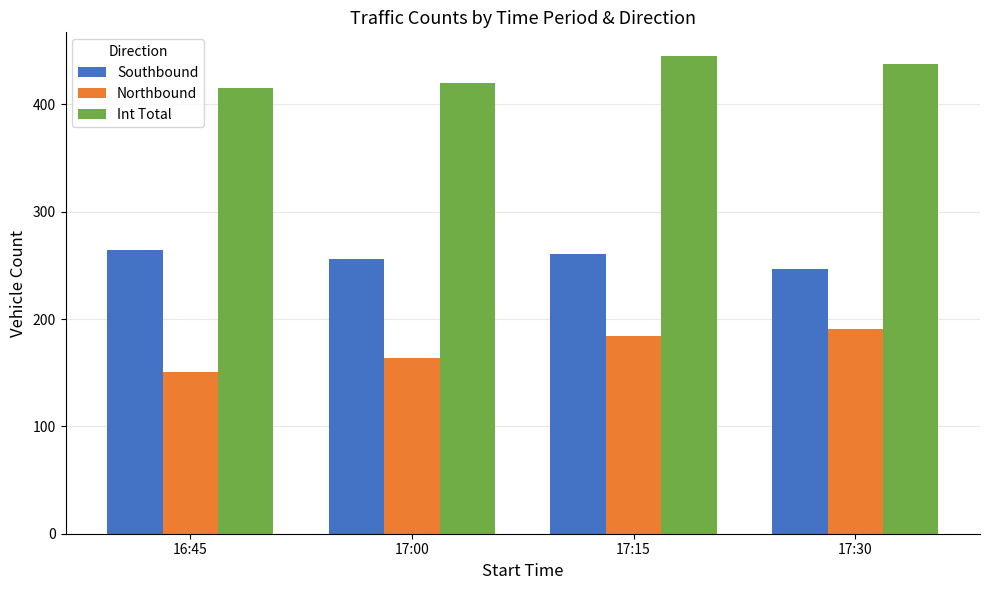

Reading left to right, extract all data points from this chart.

Southbound: 264	256	261	247
Northbound: 151	164	184	191
Int Total: 415	420	445	438